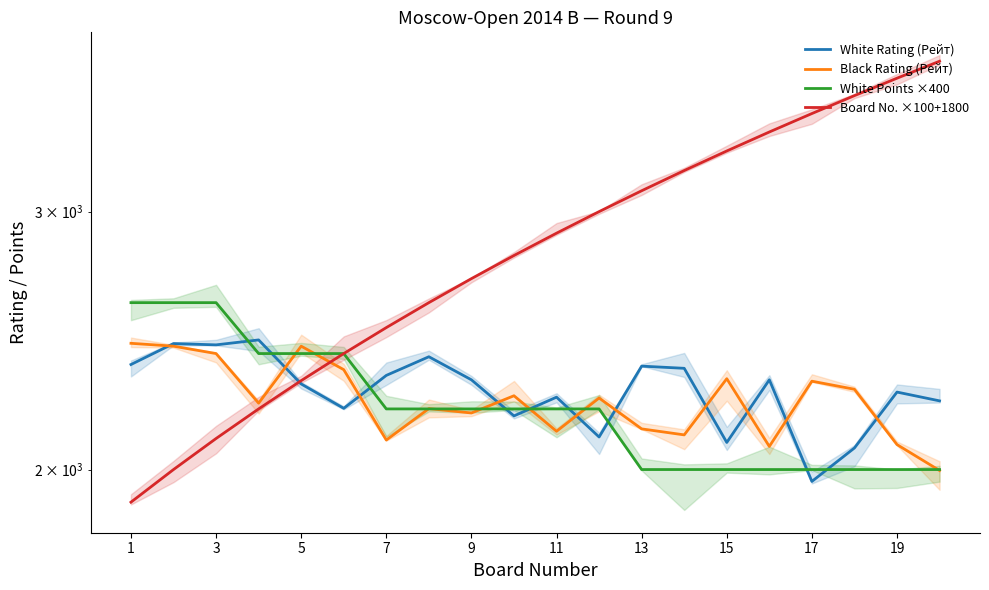

The Black Rating (Рейт) series shows 820 at 5. True or false?

False